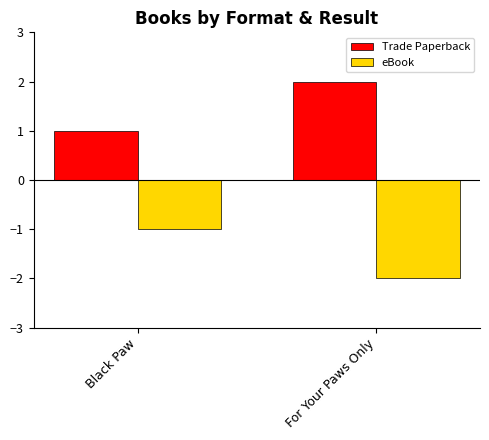

What is the spread (max minus min) of values at For Your Paws Only?

4